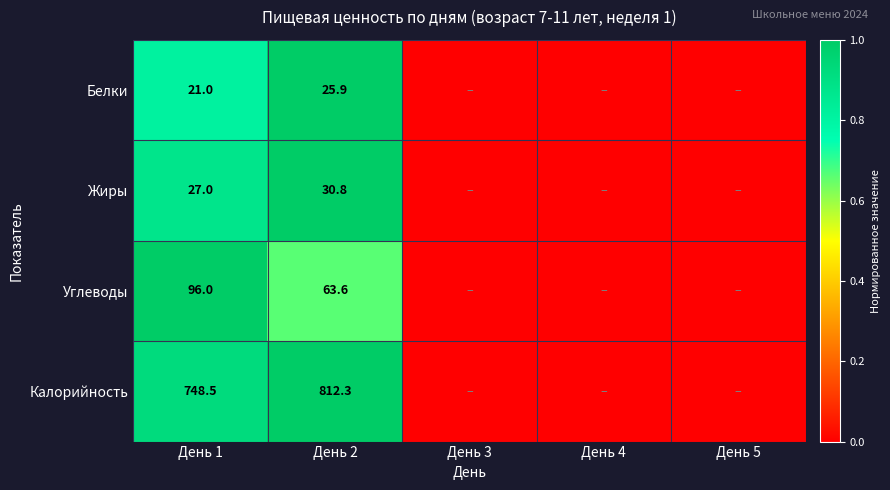

The Калорийность series shows 748.5 at День 1. True or false?

True